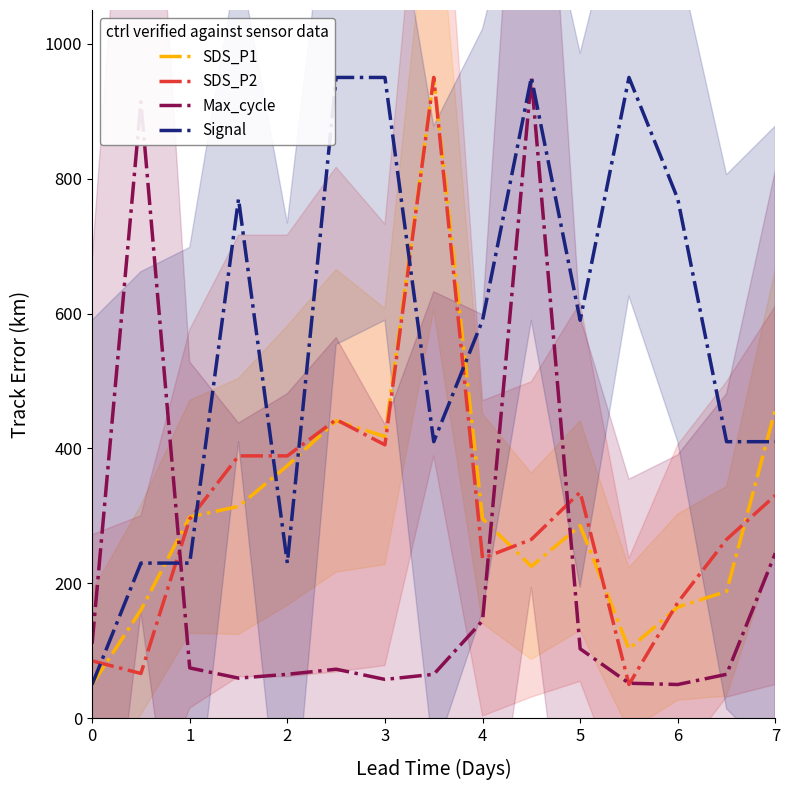

The value of Signal at 3 is 1389.8. True or false?

False